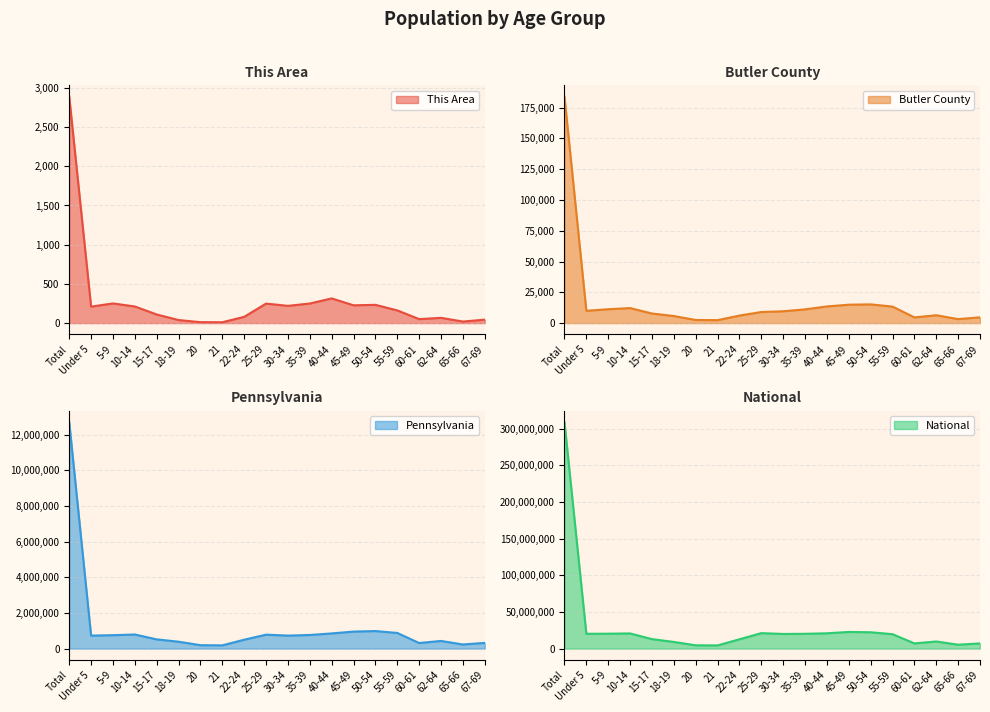

What is the difference between the second highest and second lowest values in the This Area series?

303